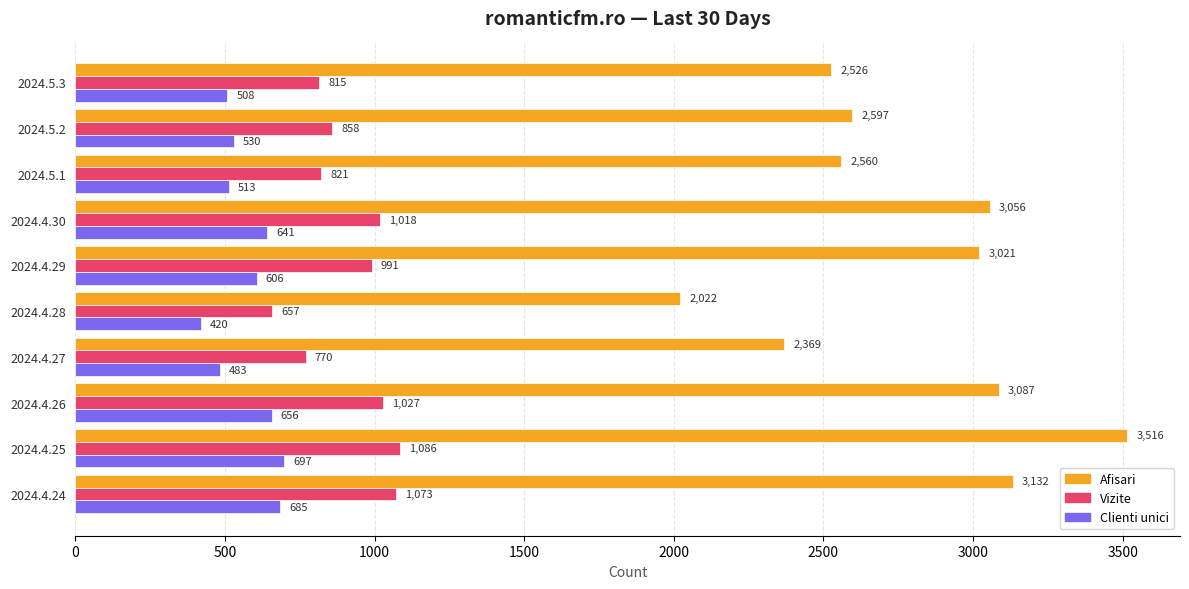

Which series has the largest total across all categories?

Afisari